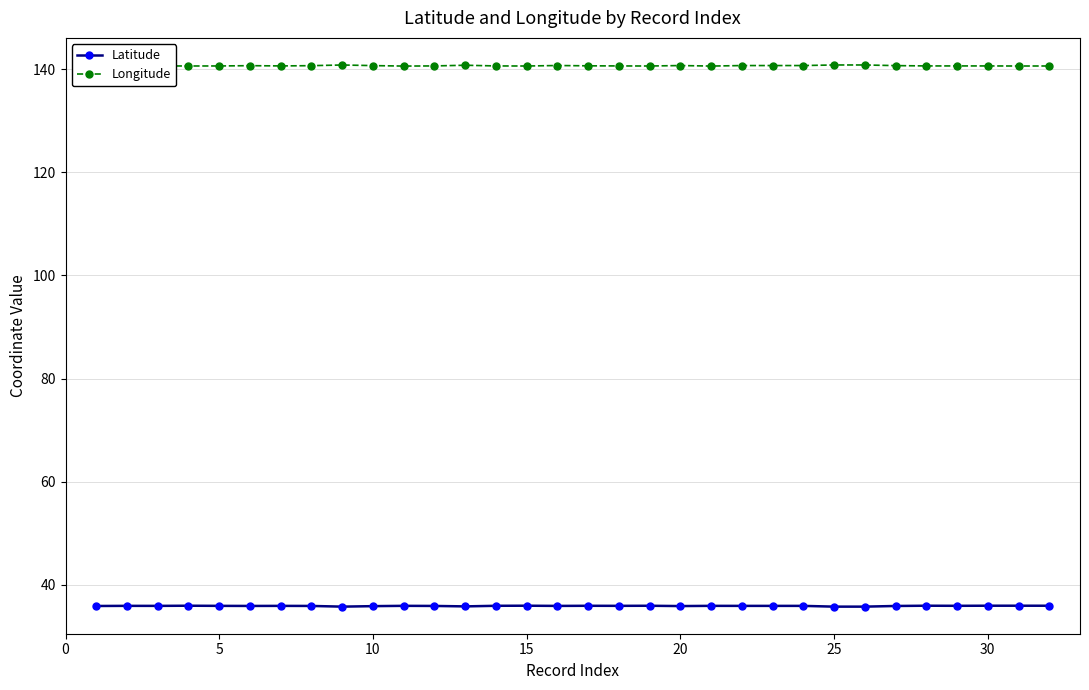

What is the difference between the second highest and second lowest values in the Latitude series?

0.2